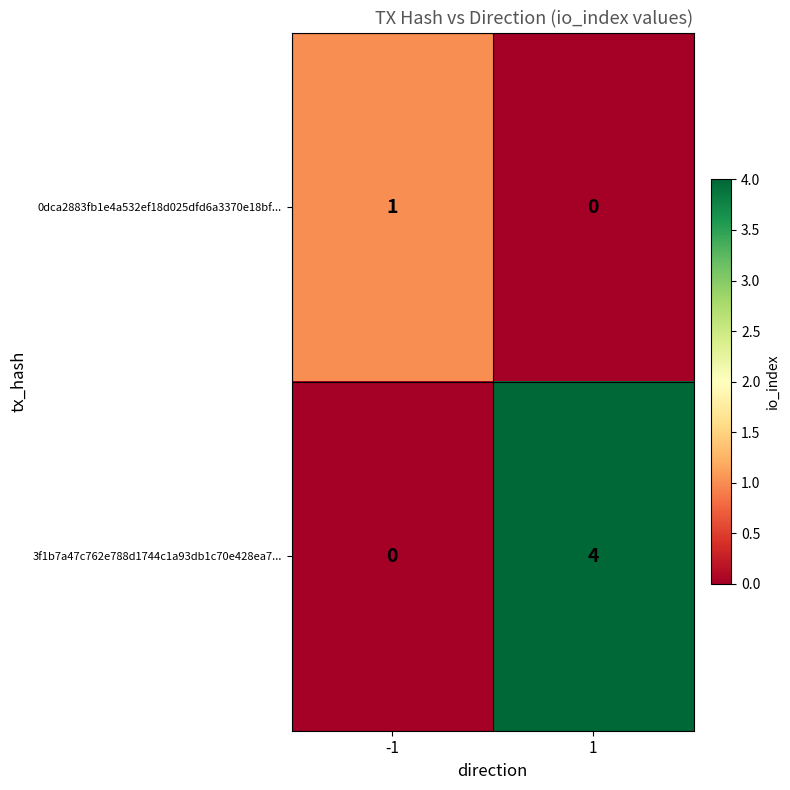

What is the greatest value displayed?

4